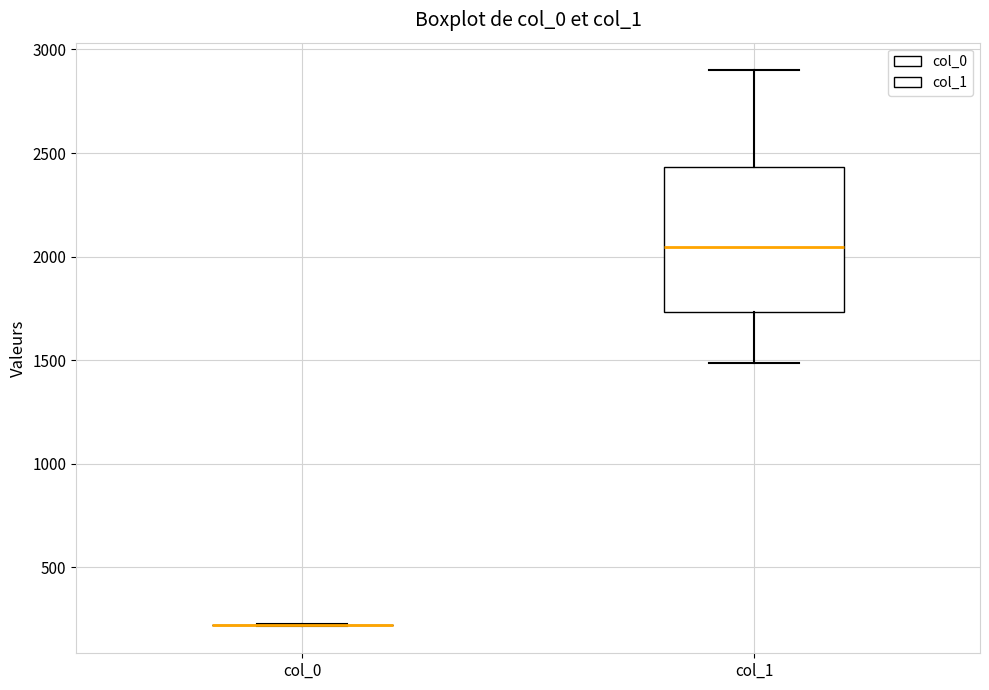

Comparing the boxes themselves (not the whiskers), which one is the tallest?

col_1